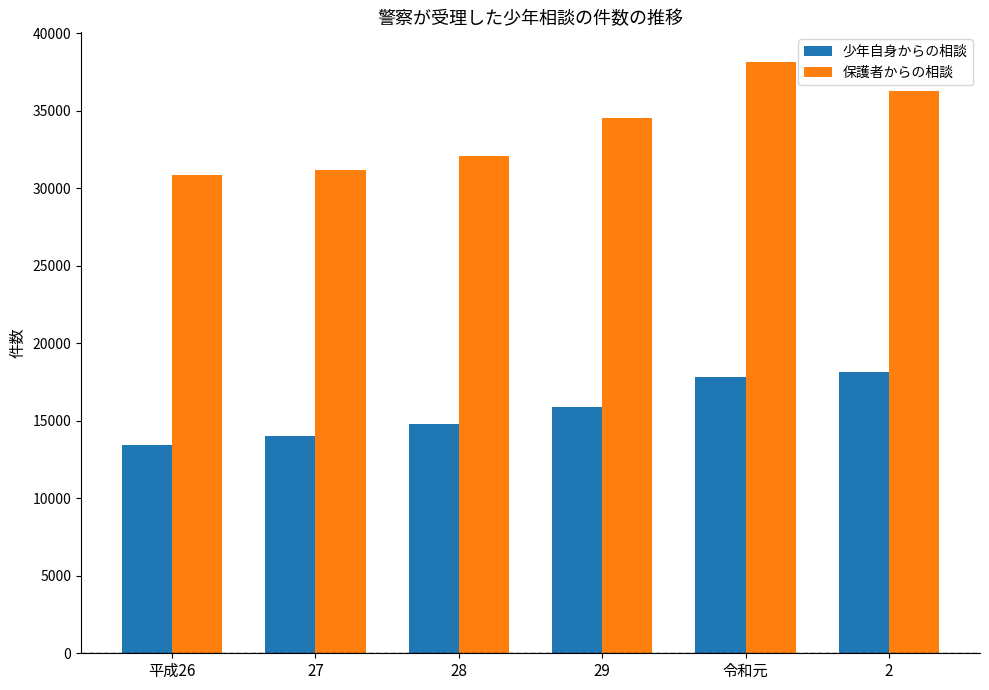

Which series has the largest range (max minus min)?

保護者からの相談